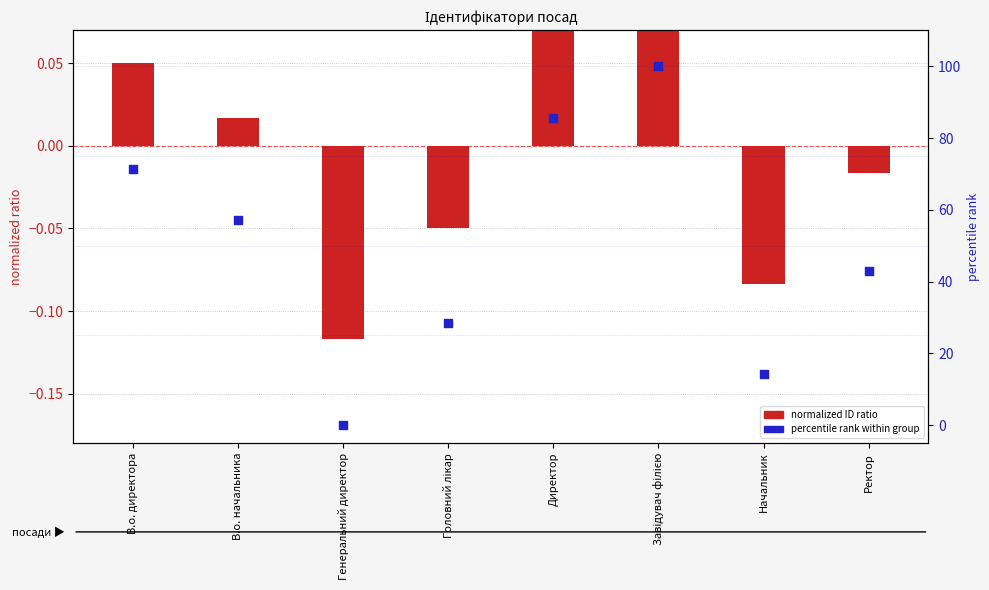

Is the value of percentile rank at Директор greater than the value of ID ratio (normalized) at Директор?

Yes